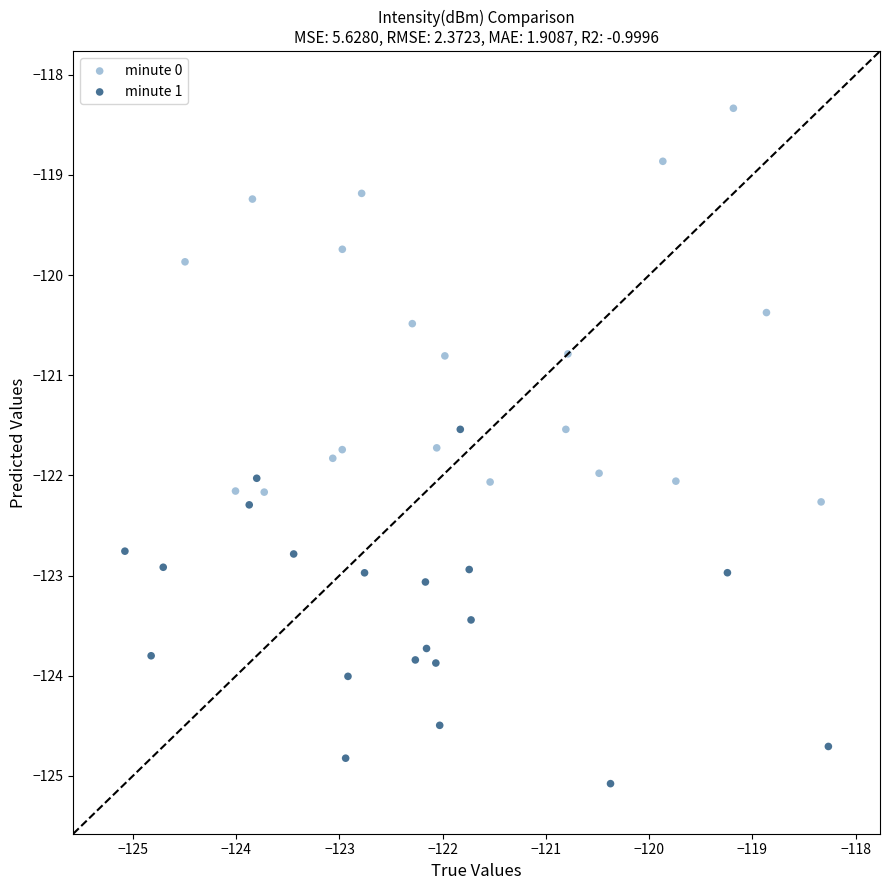

Which series has the largest Y range (max minus min)?

minute 0